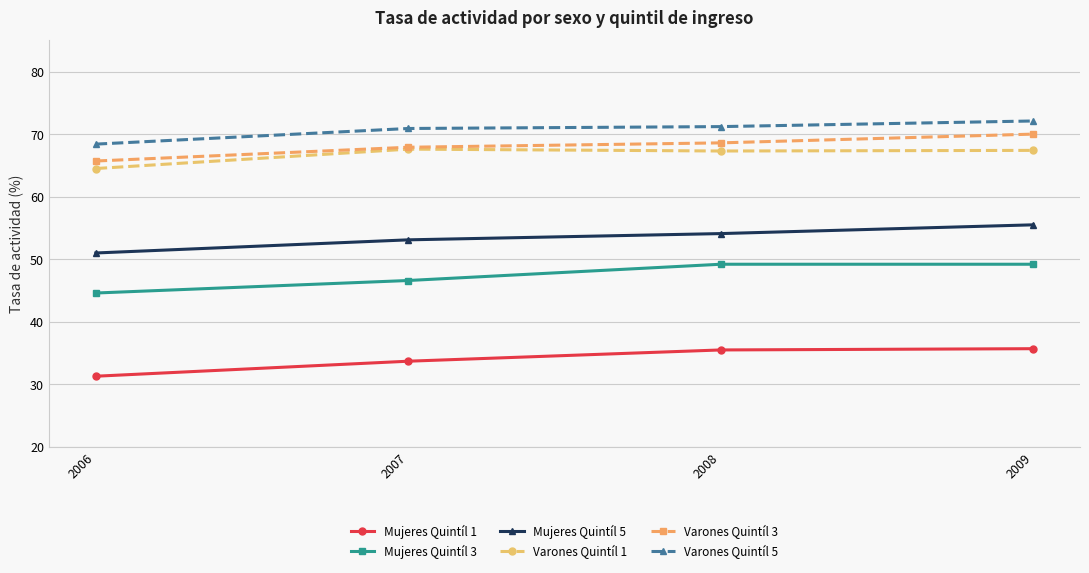

The value of Mujeres Quintíl 5 at 2009 is 55.5. True or false?

True